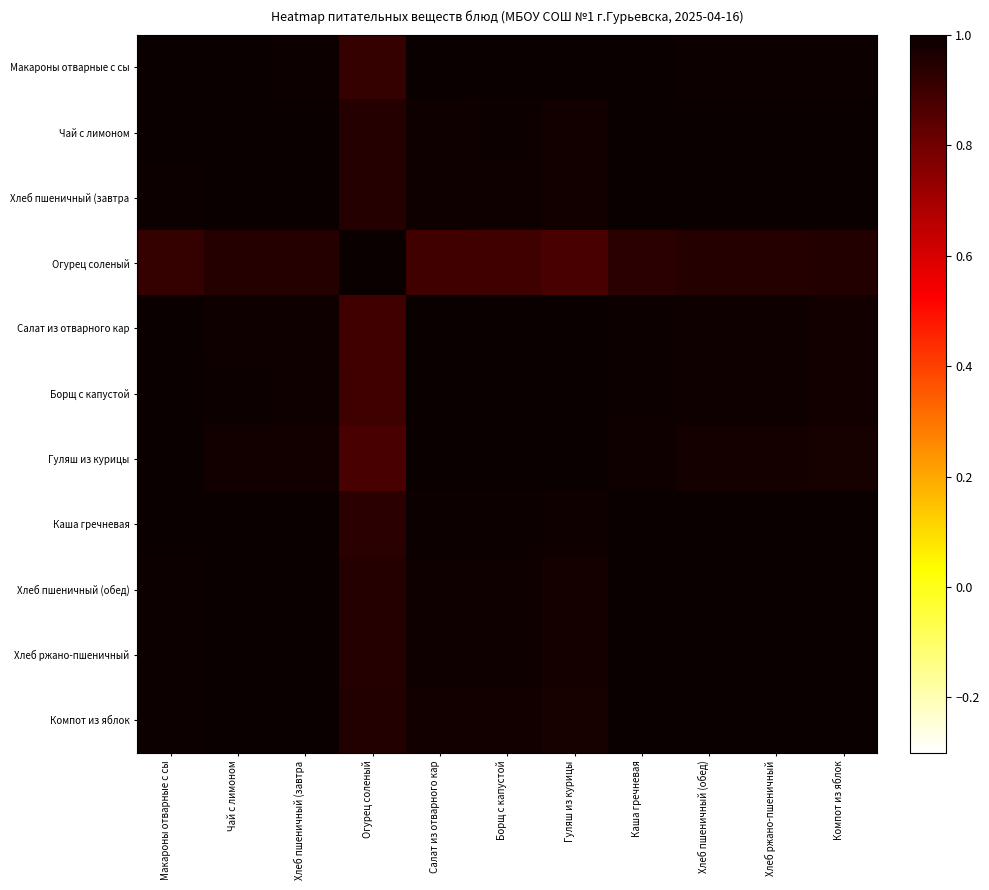

Reading right to left, transcribe all the data shown in this chart.

Макароны отварные с сы: Компот из яблок=1.0	Хлеб ржано-пшеничный=1.0	Хлеб пшеничный (обед)=1.0	Каша гречневая=1.0	Гуляш из курицы=1.0	Борщ с капустой=1.0	Салат из отварного кар=1.0	Огурец соленый=0.9	Хлеб пшеничный (завтра=1.0	Чай с лимоном=1.0	Макароны отварные с сы=1.0
Чай с лимоном: Компот из яблок=1.0	Хлеб ржано-пшеничный=1.0	Хлеб пшеничный (обед)=1.0	Каша гречневая=1.0	Гуляш из курицы=1.0	Борщ с капустой=1.0	Салат из отварного кар=1.0	Огурец соленый=0.9	Хлеб пшеничный (завтра=1.0	Чай с лимоном=1.0	Макароны отварные с сы=1.0
Хлеб пшеничный (завтра: Компот из яблок=1.0	Хлеб ржано-пшеничный=1.0	Хлеб пшеничный (обед)=1.0	Каша гречневая=1.0	Гуляш из курицы=1.0	Борщ с капустой=1.0	Салат из отварного кар=1.0	Огурец соленый=0.9	Хлеб пшеничный (завтра=1.0	Чай с лимоном=1.0	Макароны отварные с сы=1.0
Огурец соленый: Компот из яблок=1.0	Хлеб ржано-пшеничный=0.9	Хлеб пшеничный (обед)=0.9	Каша гречневая=0.9	Гуляш из курицы=0.9	Борщ с капустой=0.9	Салат из отварного кар=0.9	Огурец соленый=1.0	Хлеб пшеничный (завтра=0.9	Чай с лимоном=0.9	Макароны отварные с сы=0.9
Салат из отварного кар: Компот из яблок=1.0	Хлеб ржано-пшеничный=1.0	Хлеб пшеничный (обед)=1.0	Каша гречневая=1.0	Гуляш из курицы=1.0	Борщ с капустой=1.0	Салат из отварного кар=1.0	Огурец соленый=0.9	Хлеб пшеничный (завтра=1.0	Чай с лимоном=1.0	Макароны отварные с сы=1.0
Борщ с капустой: Компот из яблок=1.0	Хлеб ржано-пшеничный=1.0	Хлеб пшеничный (обед)=1.0	Каша гречневая=1.0	Гуляш из курицы=1.0	Борщ с капустой=1.0	Салат из отварного кар=1.0	Огурец соленый=0.9	Хлеб пшеничный (завтра=1.0	Чай с лимоном=1.0	Макароны отварные с сы=1.0
Гуляш из курицы: Компот из яблок=1.0	Хлеб ржано-пшеничный=1.0	Хлеб пшеничный (обед)=1.0	Каша гречневая=1.0	Гуляш из курицы=1.0	Борщ с капустой=1.0	Салат из отварного кар=1.0	Огурец соленый=0.9	Хлеб пшеничный (завтра=1.0	Чай с лимоном=1.0	Макароны отварные с сы=1.0
Каша гречневая: Компот из яблок=1.0	Хлеб ржано-пшеничный=1.0	Хлеб пшеничный (обед)=1.0	Каша гречневая=1.0	Гуляш из курицы=1.0	Борщ с капустой=1.0	Салат из отварного кар=1.0	Огурец соленый=0.9	Хлеб пшеничный (завтра=1.0	Чай с лимоном=1.0	Макароны отварные с сы=1.0
Хлеб пшеничный (обед): Компот из яблок=1.0	Хлеб ржано-пшеничный=1.0	Хлеб пшеничный (обед)=1.0	Каша гречневая=1.0	Гуляш из курицы=1.0	Борщ с капустой=1.0	Салат из отварного кар=1.0	Огурец соленый=0.9	Хлеб пшеничный (завтра=1.0	Чай с лимоном=1.0	Макароны отварные с сы=1.0
Хлеб ржано-пшеничный: Компот из яблок=1.0	Хлеб ржано-пшеничный=1.0	Хлеб пшеничный (обед)=1.0	Каша гречневая=1.0	Гуляш из курицы=1.0	Борщ с капустой=1.0	Салат из отварного кар=1.0	Огурец соленый=0.9	Хлеб пшеничный (завтра=1.0	Чай с лимоном=1.0	Макароны отварные с сы=1.0
Компот из яблок: Компот из яблок=1.0	Хлеб ржано-пшеничный=1.0	Хлеб пшеничный (обед)=1.0	Каша гречневая=1.0	Гуляш из курицы=1.0	Борщ с капустой=1.0	Салат из отварного кар=1.0	Огурец соленый=1.0	Хлеб пшеничный (завтра=1.0	Чай с лимоном=1.0	Макароны отварные с сы=1.0